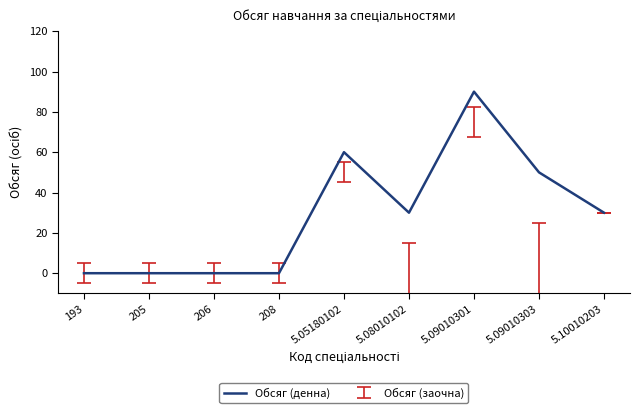

Is it true that the value at 205 is 0?

True